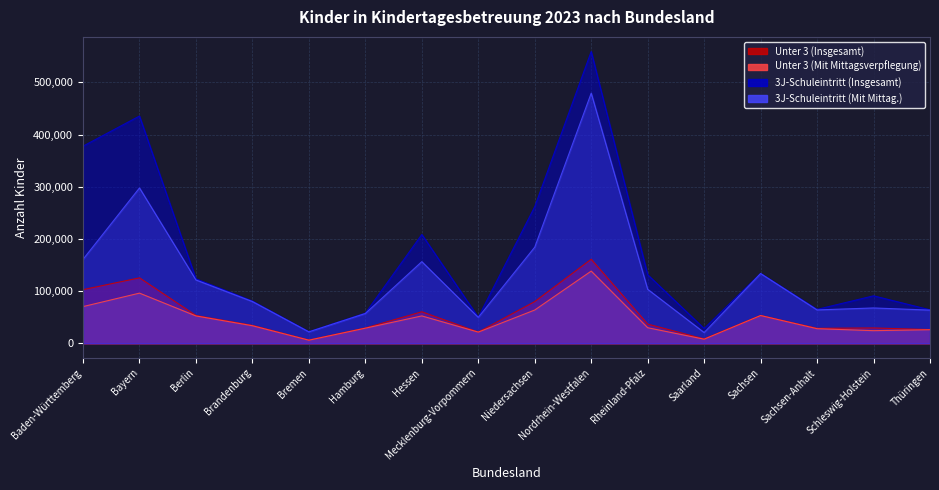

Which category has the lowest value in the 3J-Schuleintritt (Insgesamt) series?

Bremen